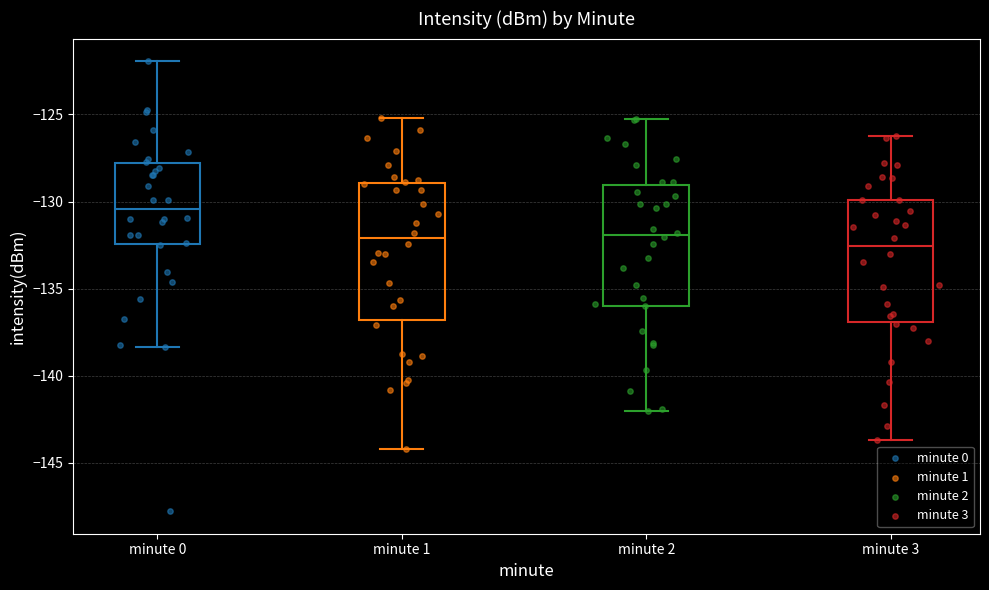

Where does the upper whisker of the box for minute 1 end on the y-axis? The values are not printed on the chart, so give them approximately, as read against the axis.

-125.0